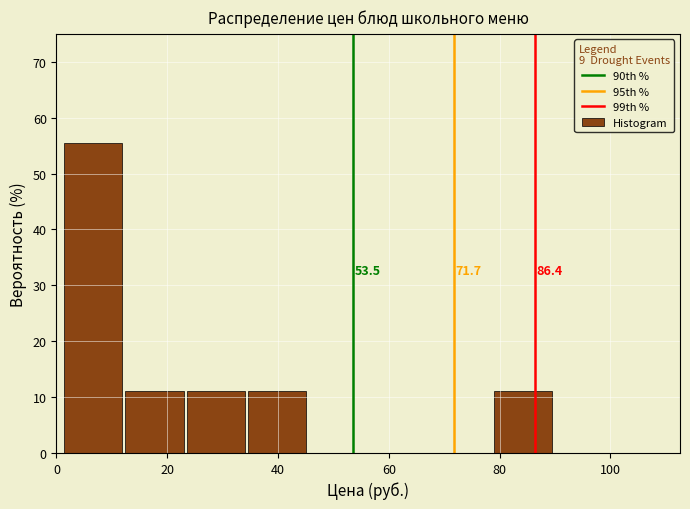

Over which range of the x-axis is the bar tallest?

2 to 12